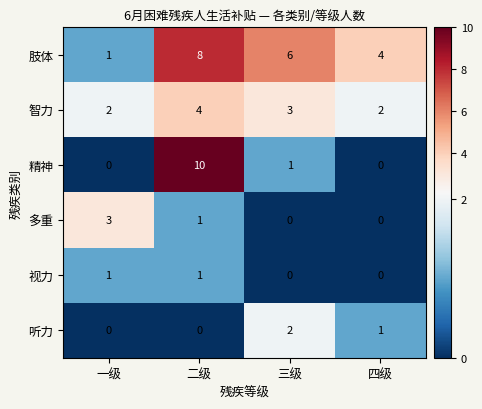

True or false: 智力 has a value of 3 at 三级.

True